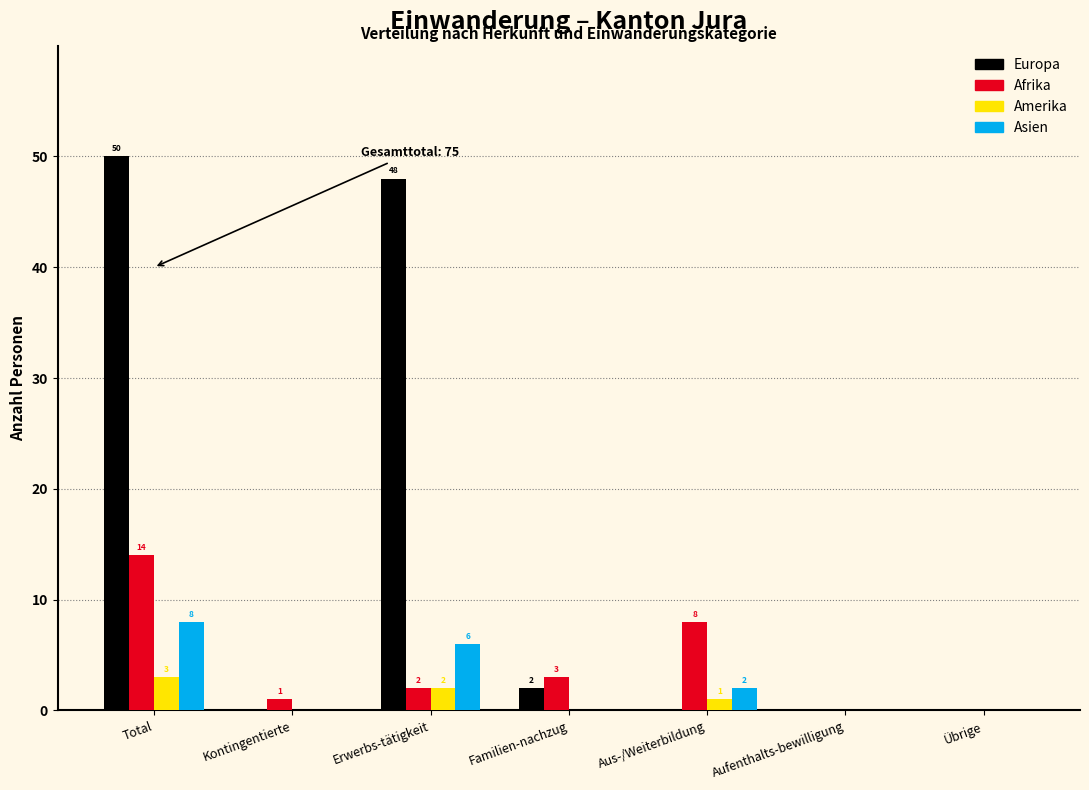

Reading left to right, transcribe all the data shown in this chart.

Europa: Total=50	Kontingentierte=0	Erwerbs-tätigkeit=48	Familien-nachzug=2	Aus-/Weiterbildung=0	Aufenthalts-bewilligung=0	Übrige=0
Afrika: Total=14	Kontingentierte=1	Erwerbs-tätigkeit=2	Familien-nachzug=3	Aus-/Weiterbildung=8	Aufenthalts-bewilligung=0	Übrige=0
Amerika: Total=3	Kontingentierte=0	Erwerbs-tätigkeit=2	Familien-nachzug=0	Aus-/Weiterbildung=1	Aufenthalts-bewilligung=0	Übrige=0
Asien: Total=8	Kontingentierte=0	Erwerbs-tätigkeit=6	Familien-nachzug=0	Aus-/Weiterbildung=2	Aufenthalts-bewilligung=0	Übrige=0